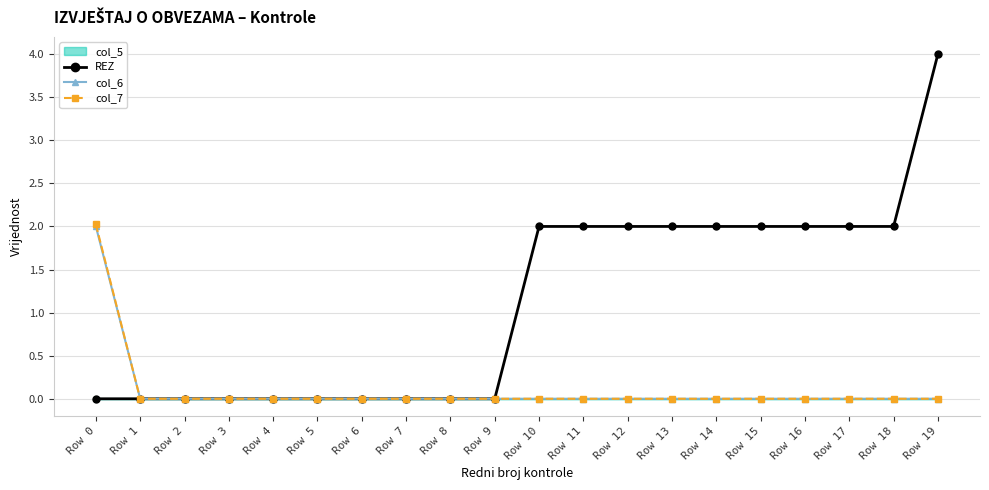

Does the chart display data point markers on the line(s)?

Yes